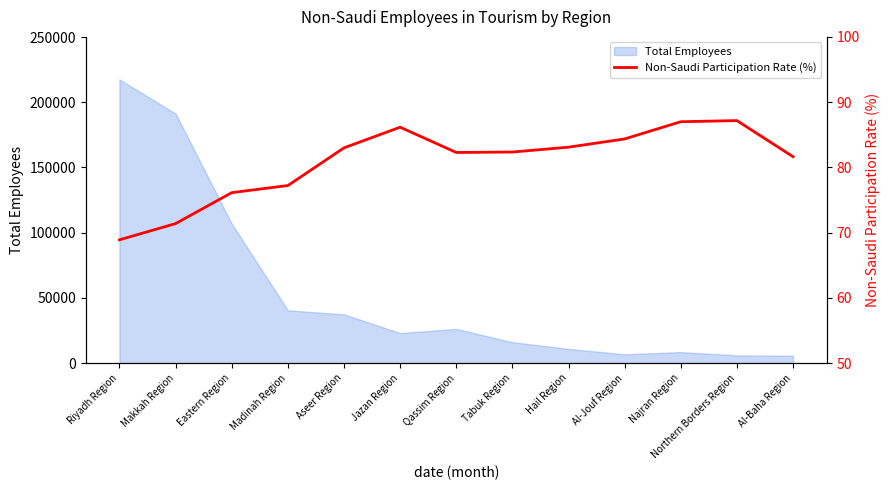

What is the highest value of the Total Employees series?

217505